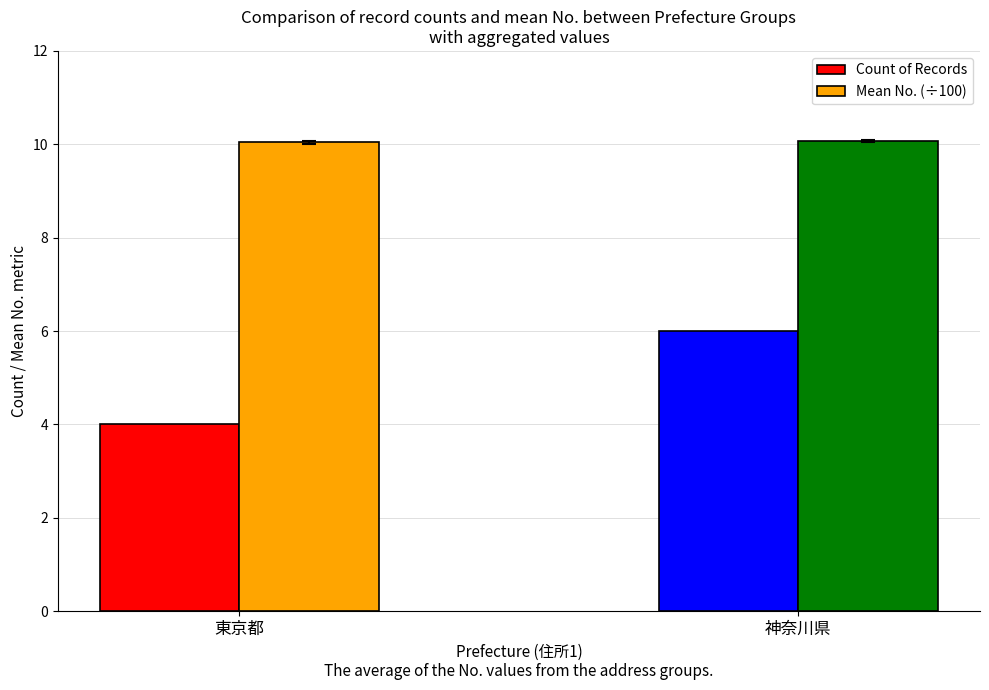

What is the average value of the Mean No. (÷100) series?

10.1